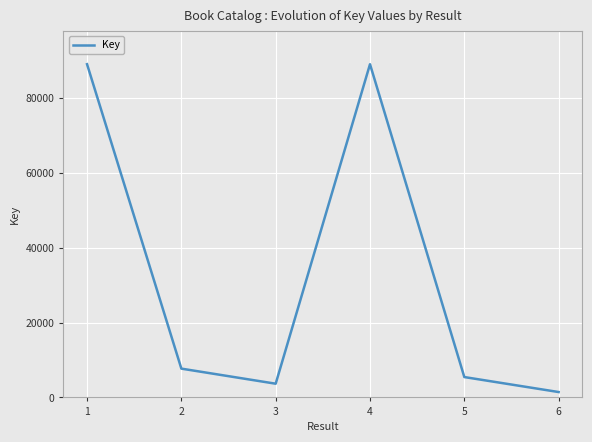

Count the number of data series in this chart.

1